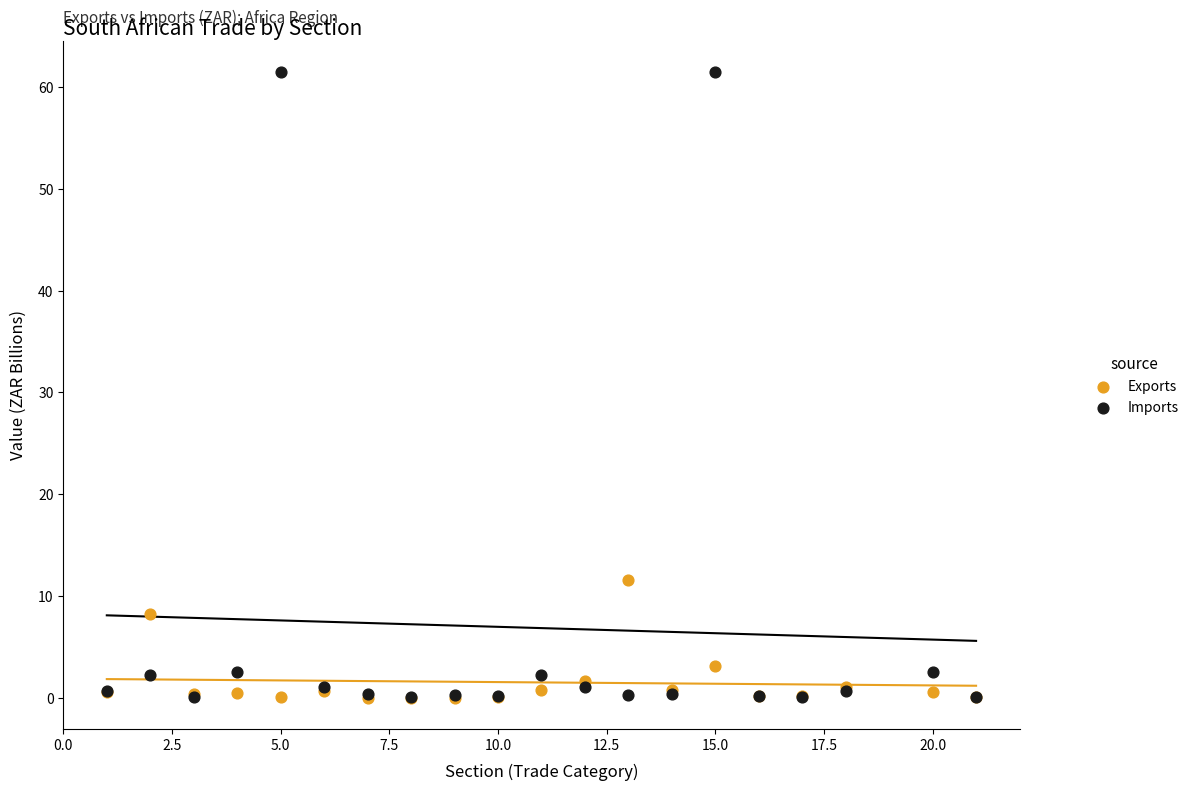

Across all series, what Y value is closest to 30?

11.6